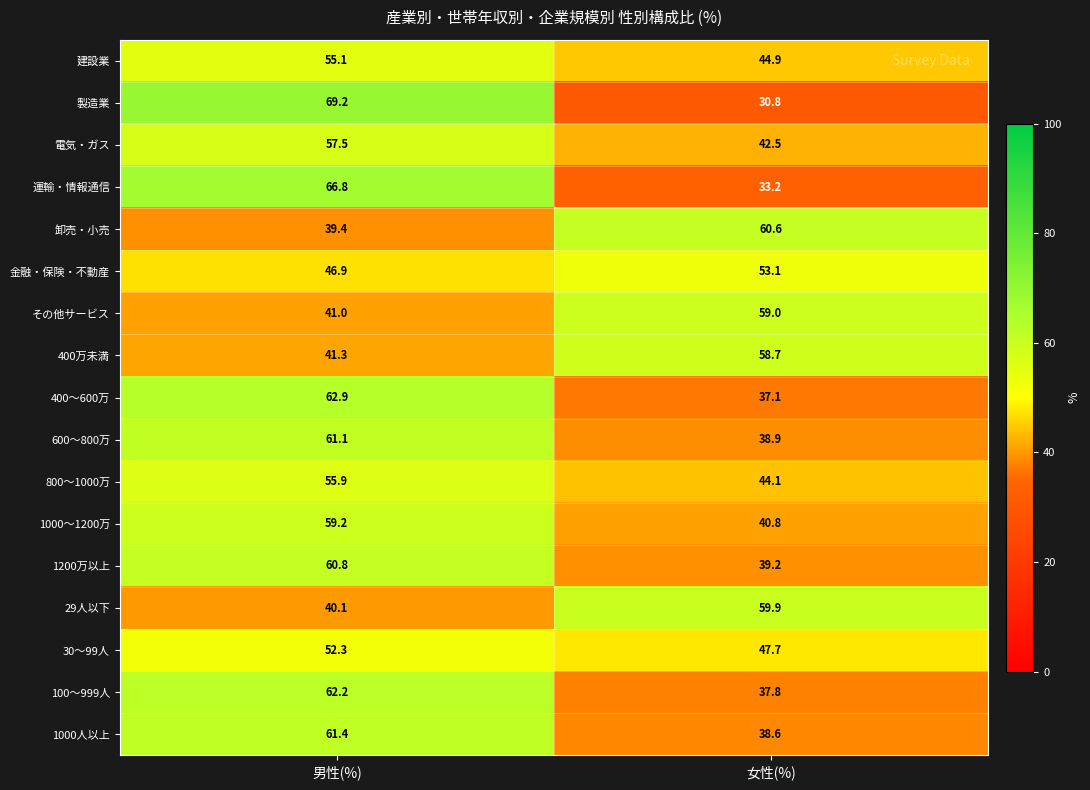

What is the sum of the 29人以下 values at 女性(%) and 男性(%)?

100.0